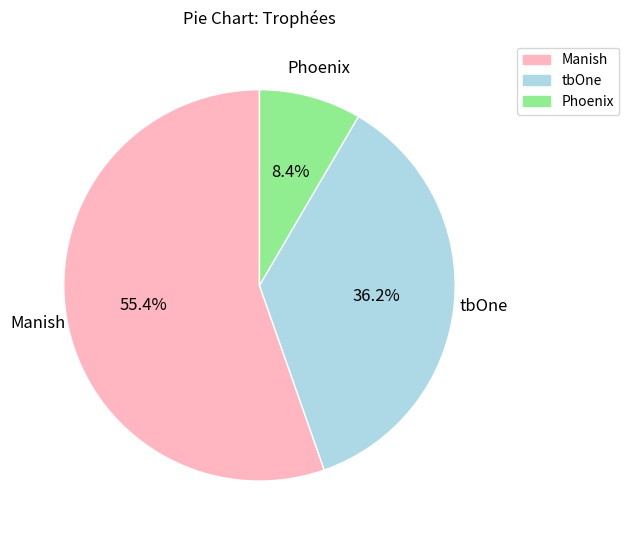

Which slice represents more than half of the pie?

Manish